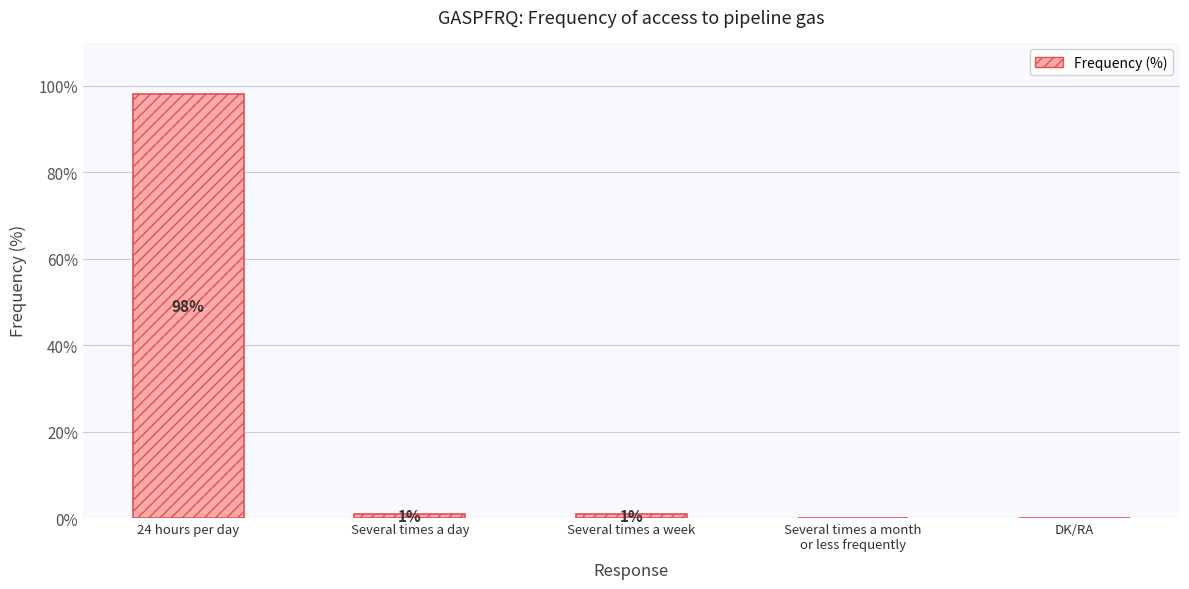

The chart shows a value of 53 at DK/RA. True or false?

False